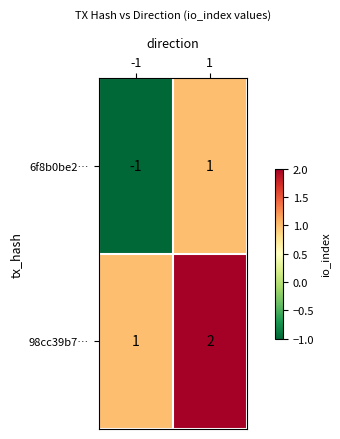

Is the value of 98cc39b7… at 1 greater than the value of 6f8b0be2… at 1?

Yes